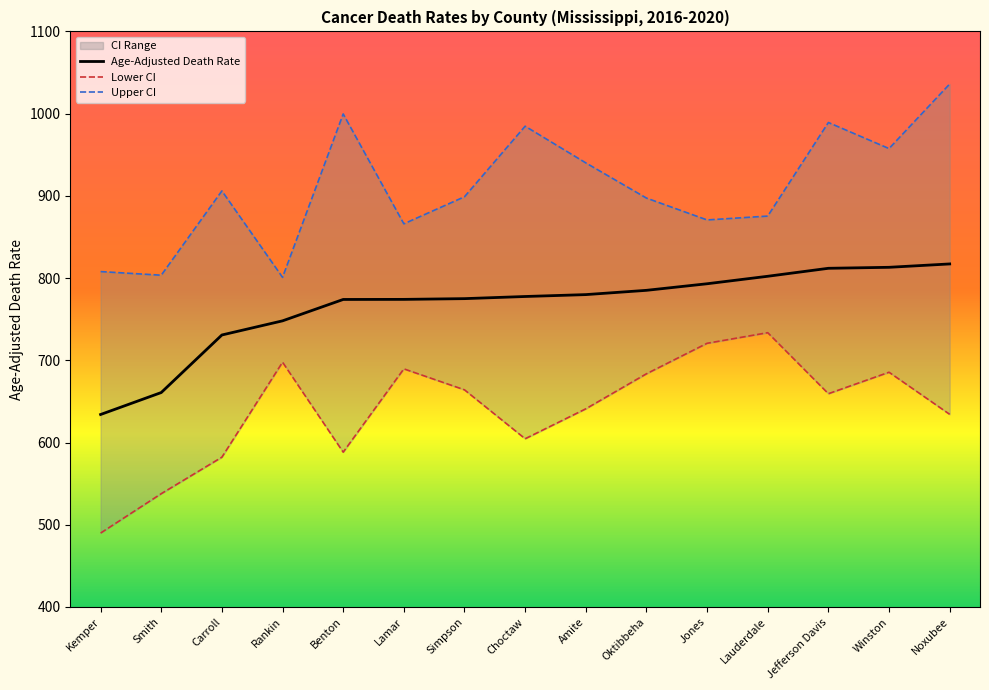

Between Lamar and Jones, which series saw the biggest shift?

Lower CI